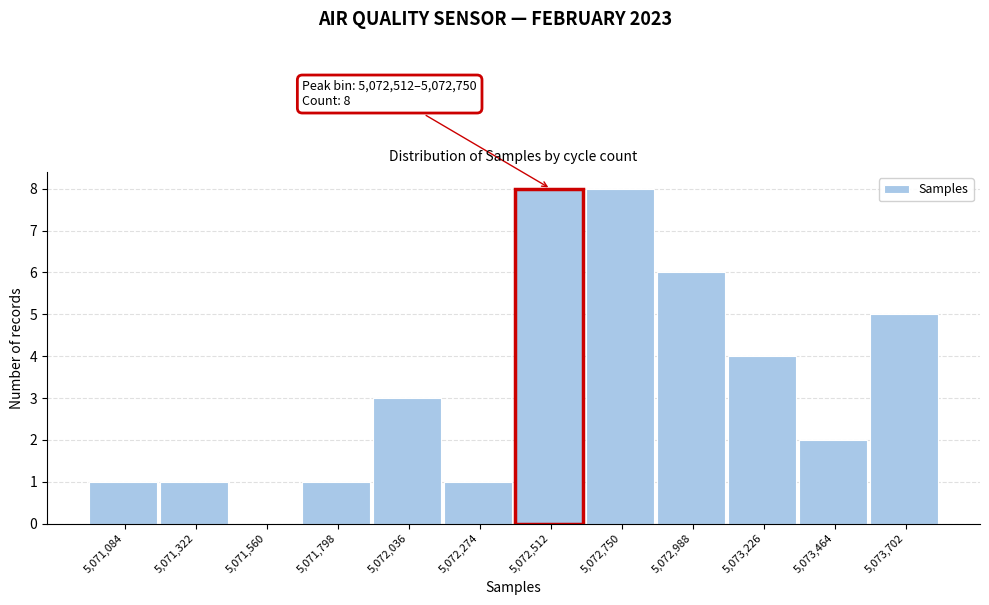

Reading left to right, transcribe all the data shown in this chart.

5,071,084=1	5,071,322=1	5,071,560=0	5,071,798=1	5,072,036=3	5,072,274=1	5,072,512=8	5,072,750=8	5,072,988=6	5,073,226=4	5,073,464=2	5,073,702=5